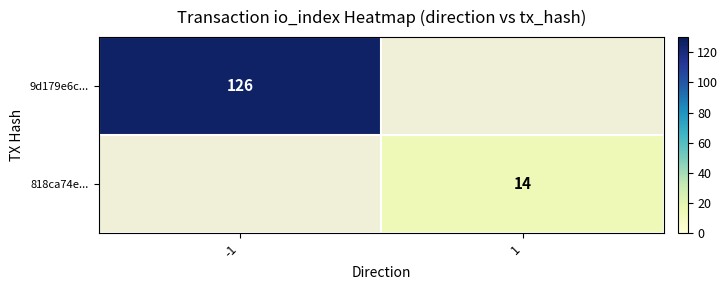

Is it true that 9d179e6c... equals 126 at -1?

True